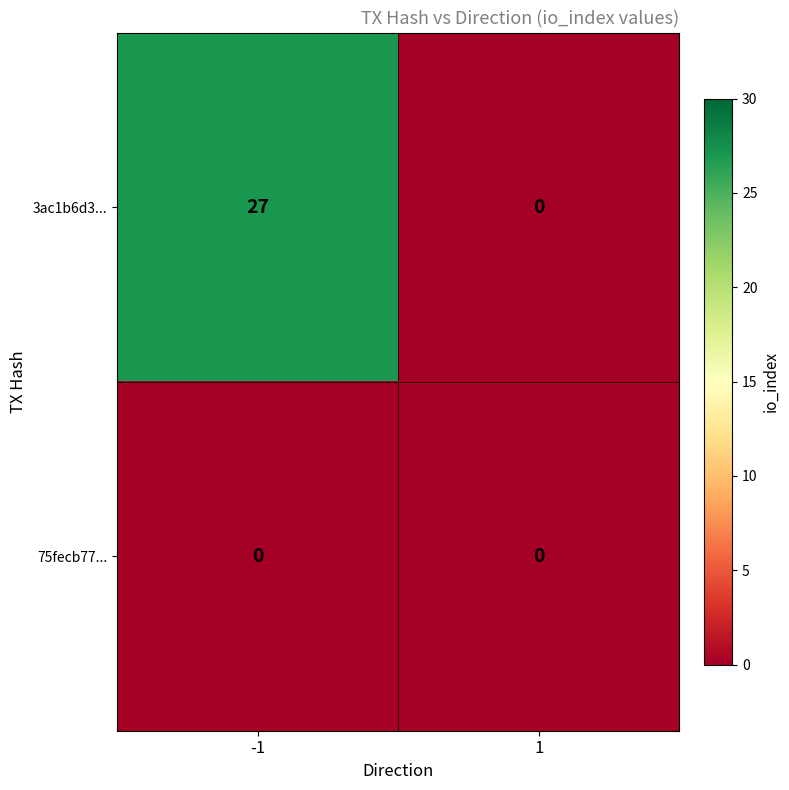

Reading left to right, what are all the values shown in this chart?

3ac1b6d3...: 27	0
75fecb77...: 0	0